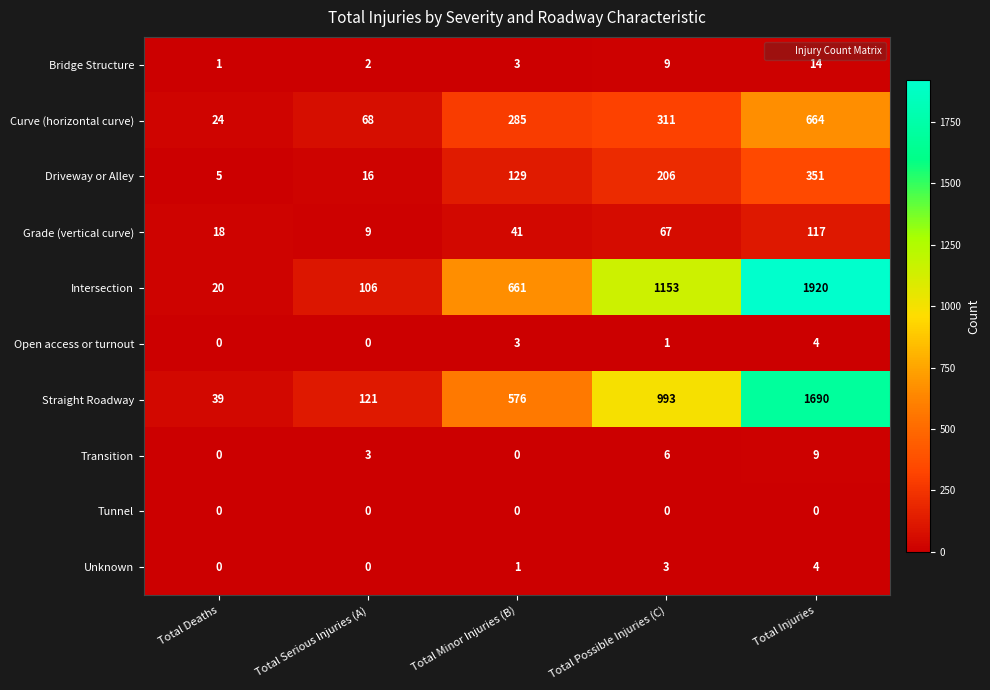

List the labels in order of Curve (horizontal curve) value, largest first.

Total Injuries, Total Possible Injuries (C), Total Minor Injuries (B), Total Serious Injuries (A), Total Deaths